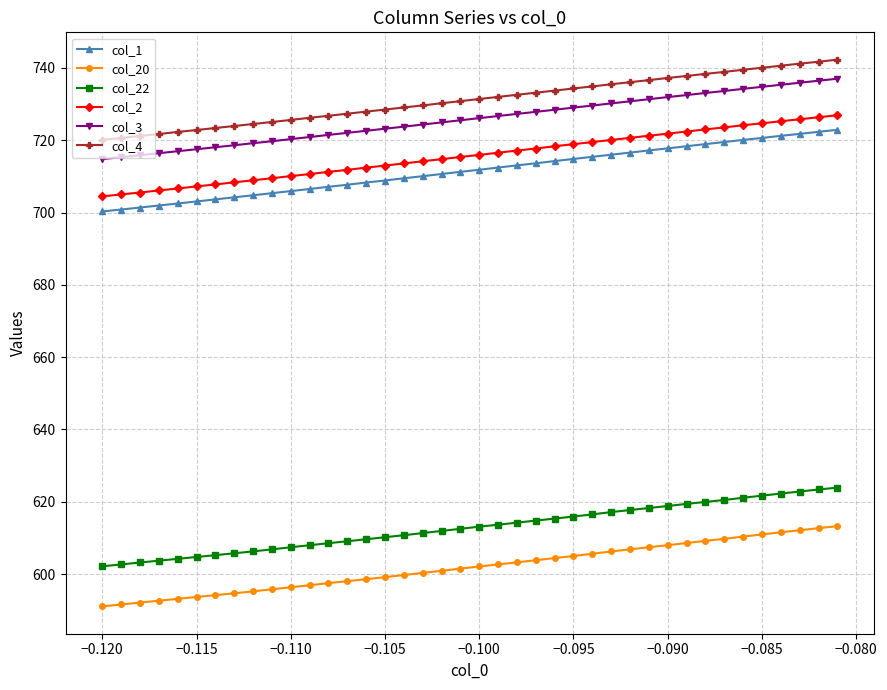

Which series has the largest range (max minus min)?

col_1